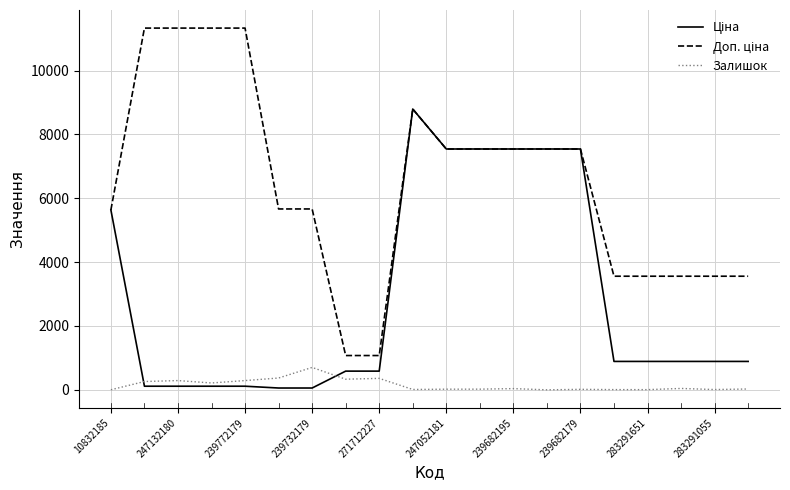

Does the chart have visible grid lines?

Yes